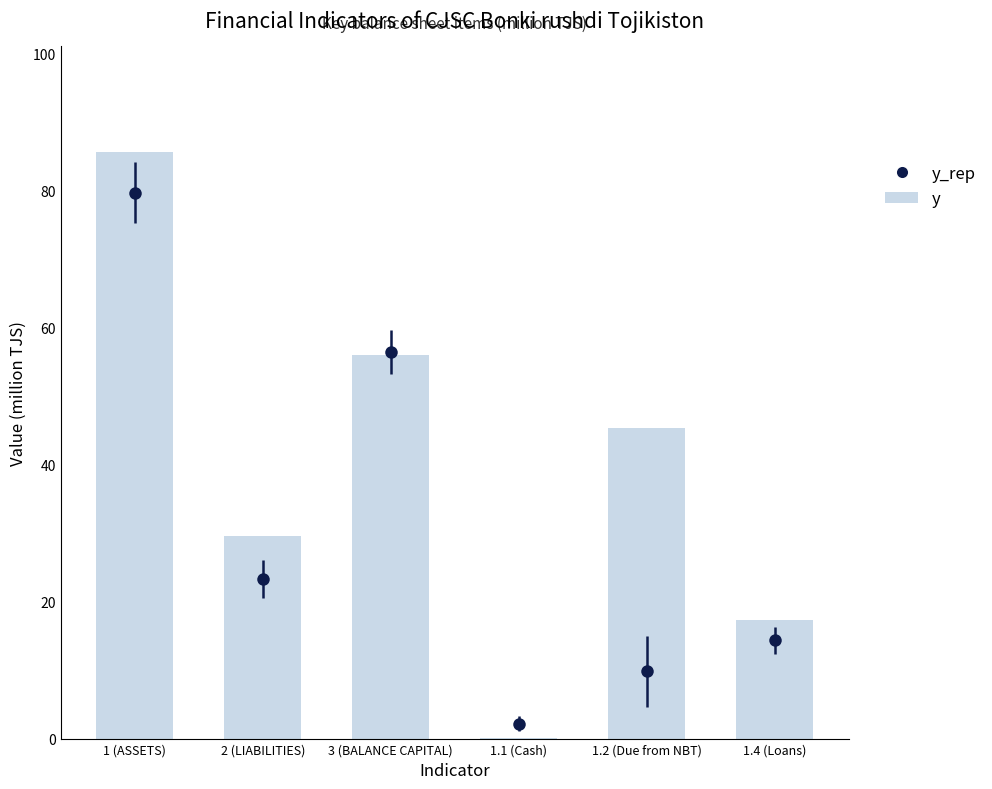

How many data points are less than 45?

3